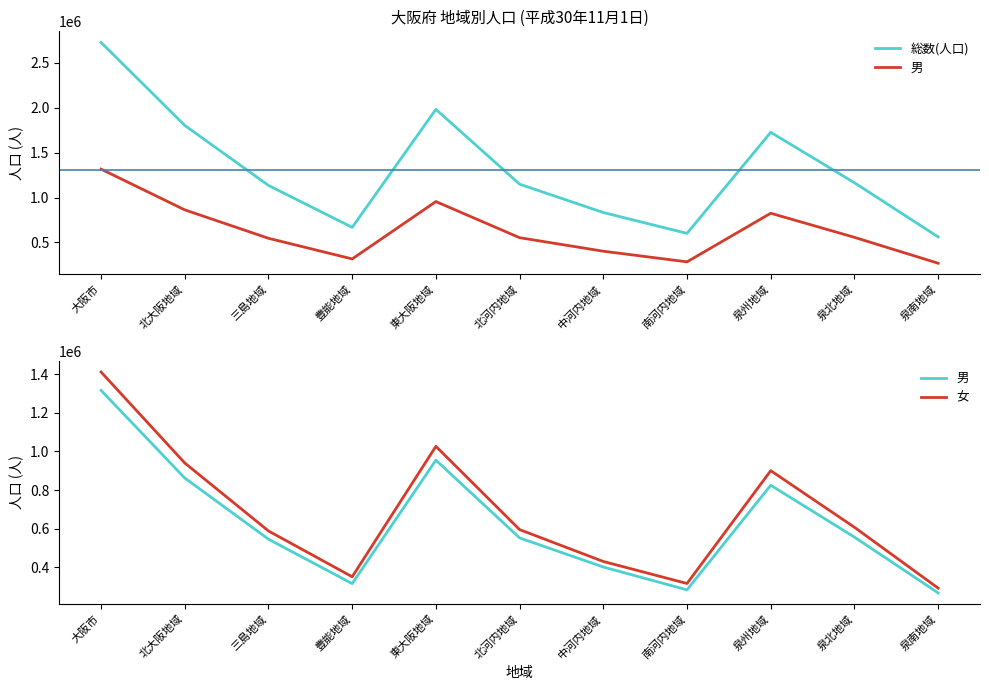

What is the maximum value shown in the chart?

2727447